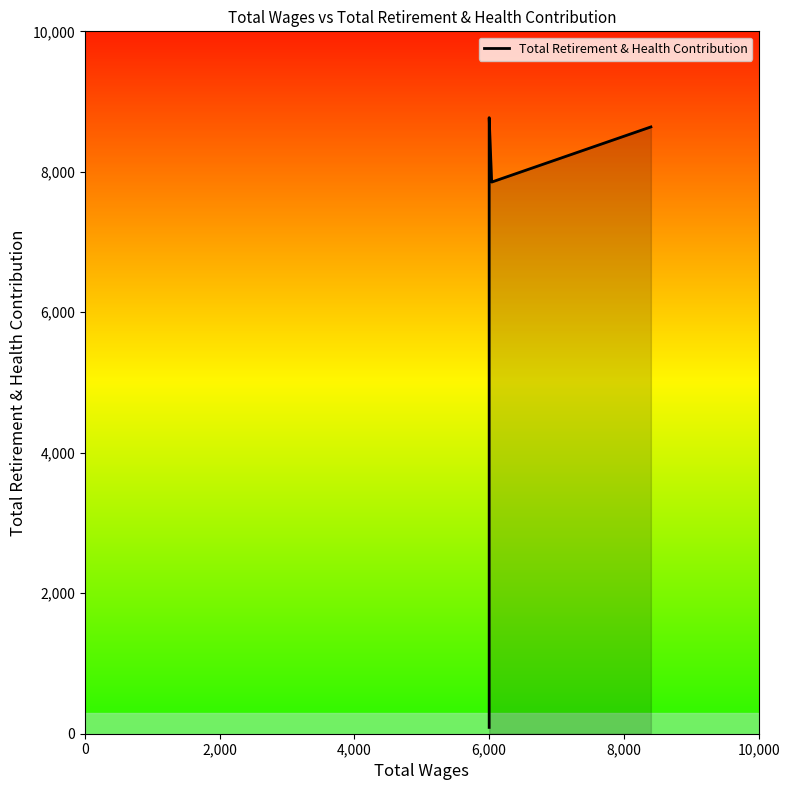

What is the sum of all values?

33952